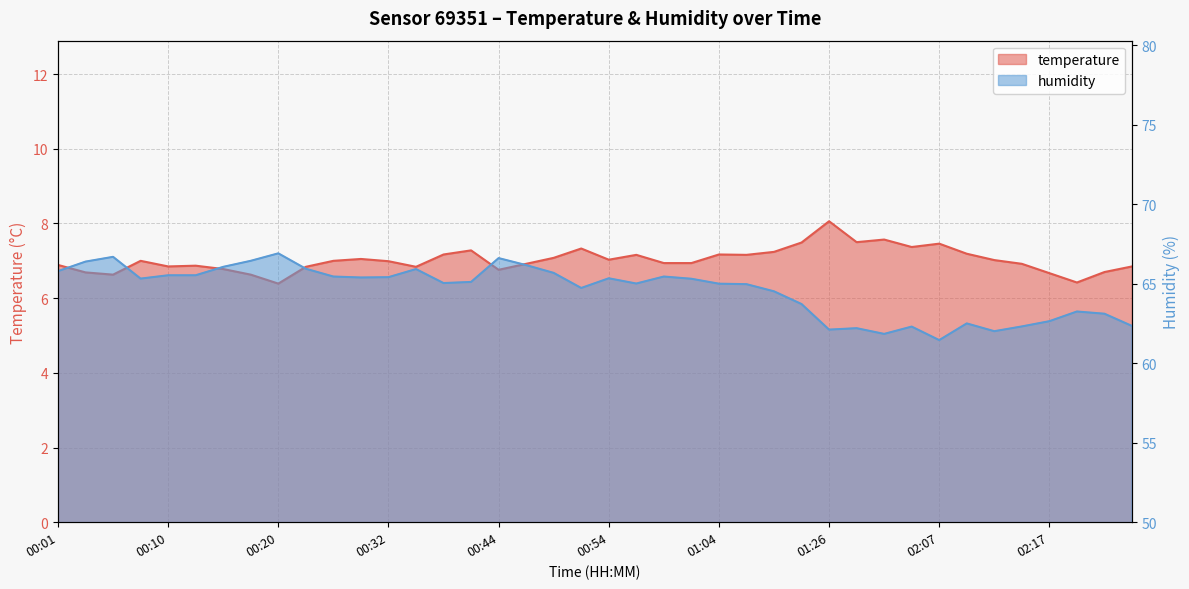

What is the average value of the temperature series?

7.0